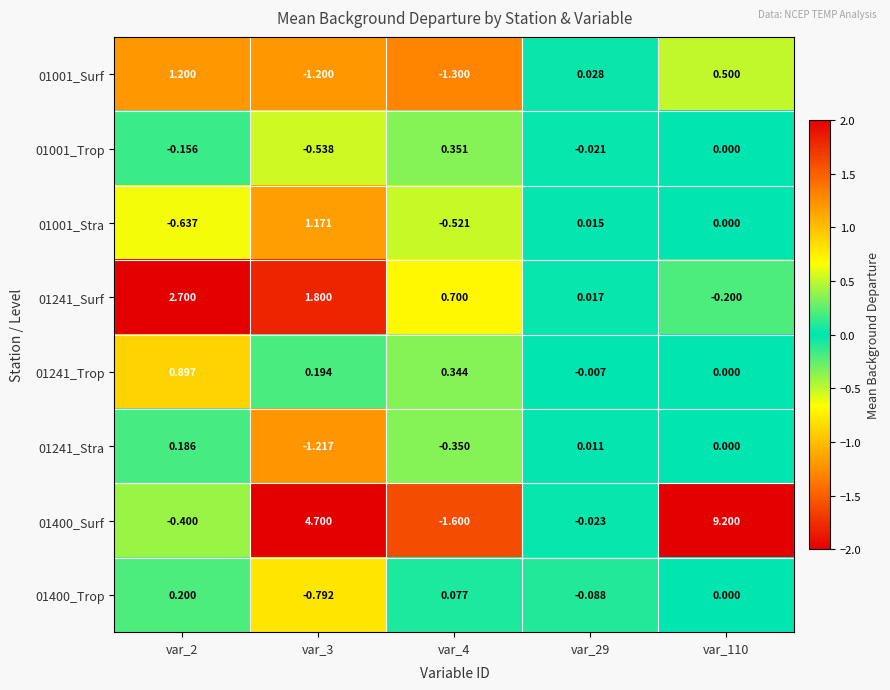

Is the value of 01001_Stra at var_3 greater than the value of 01400_Trop at var_2?

Yes